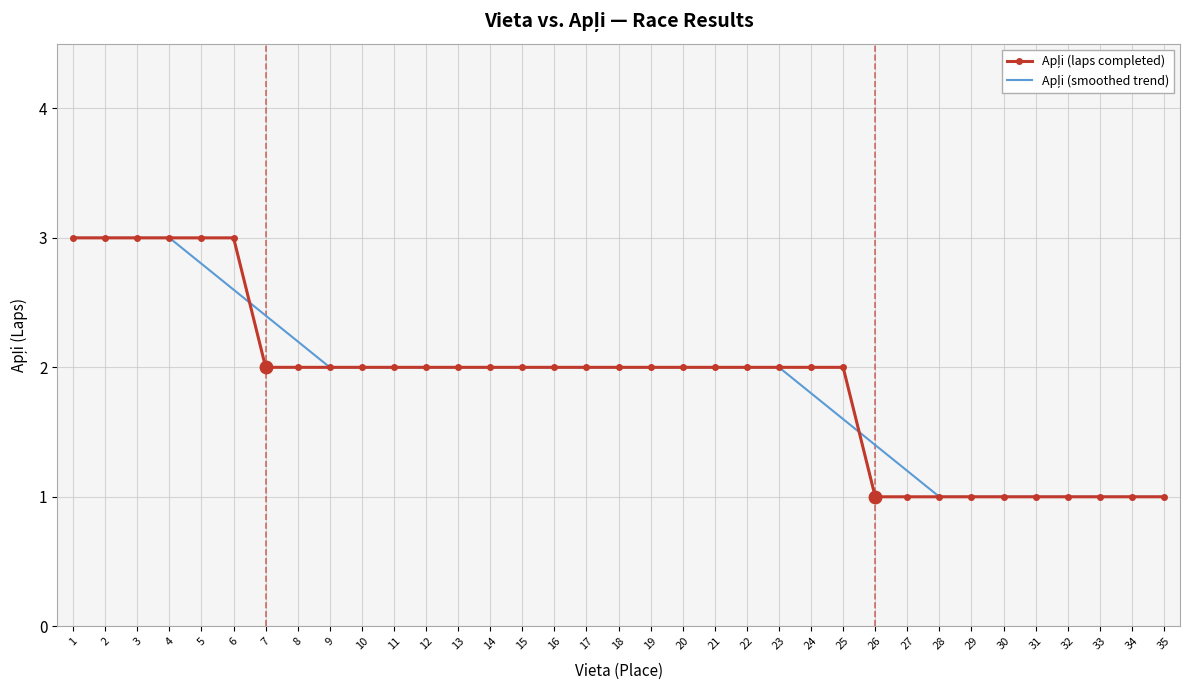

What is the greatest value displayed?

3.0